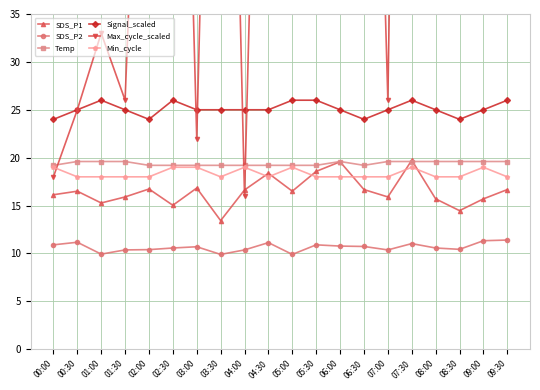

What is the sum of the Temp values at 02:30 and 02:00?

38.4